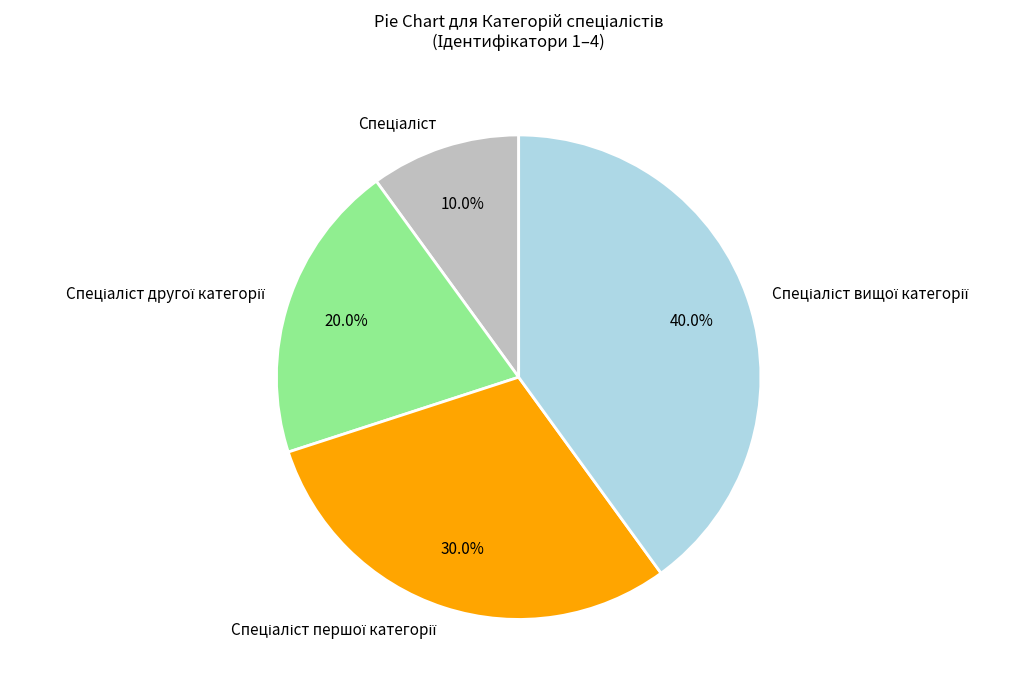

Is there any slice that represents more than half of the pie?

No